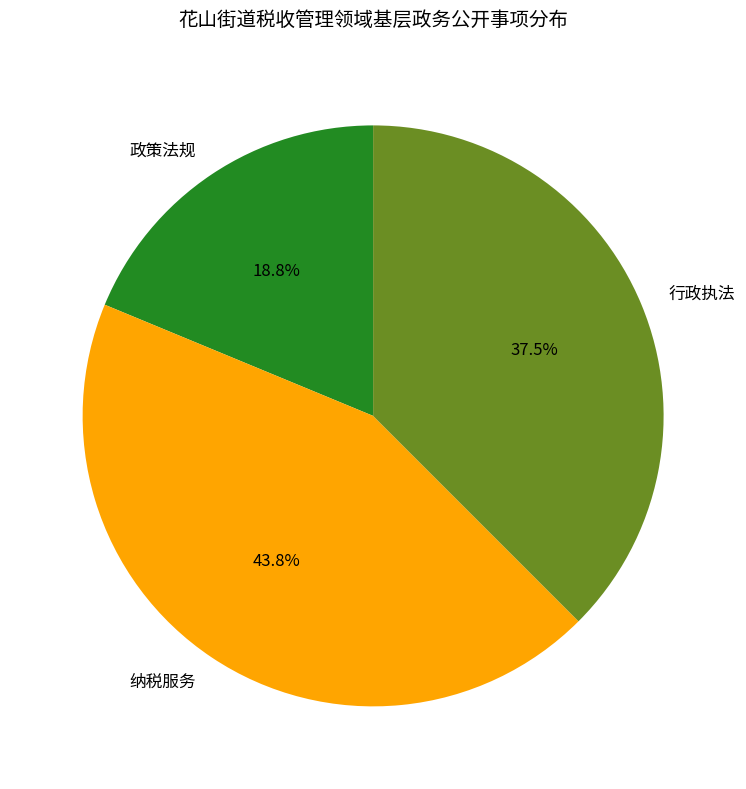

Is 纳税服务 the majority of the pie?

No